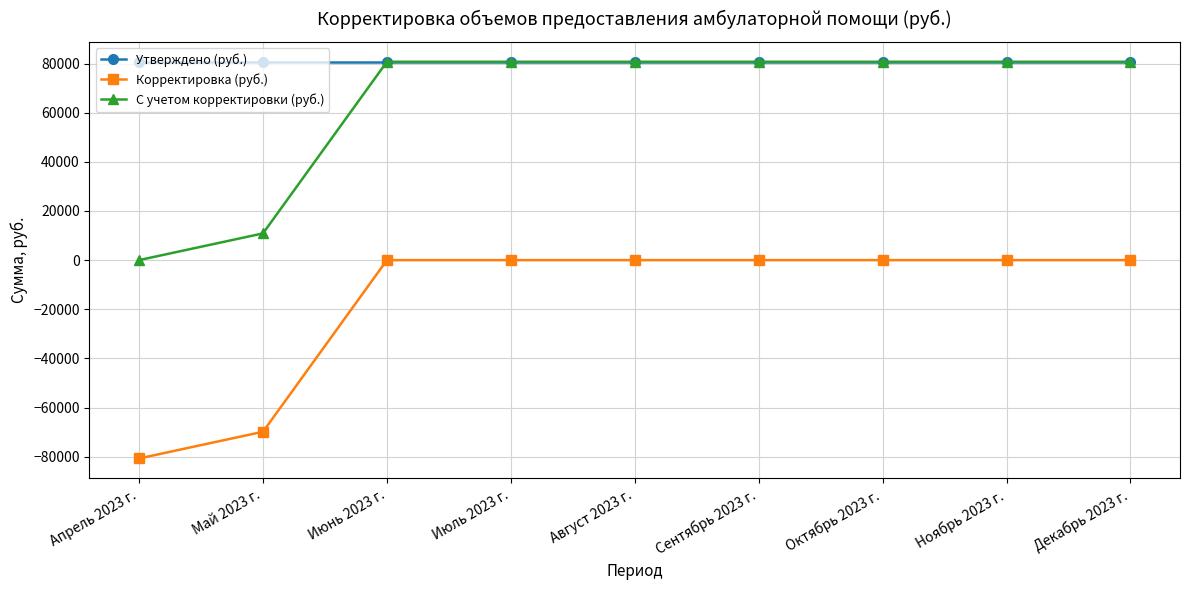

What is the difference between the highest and lowest values at Ноябрь 2023 г.?

80742.2